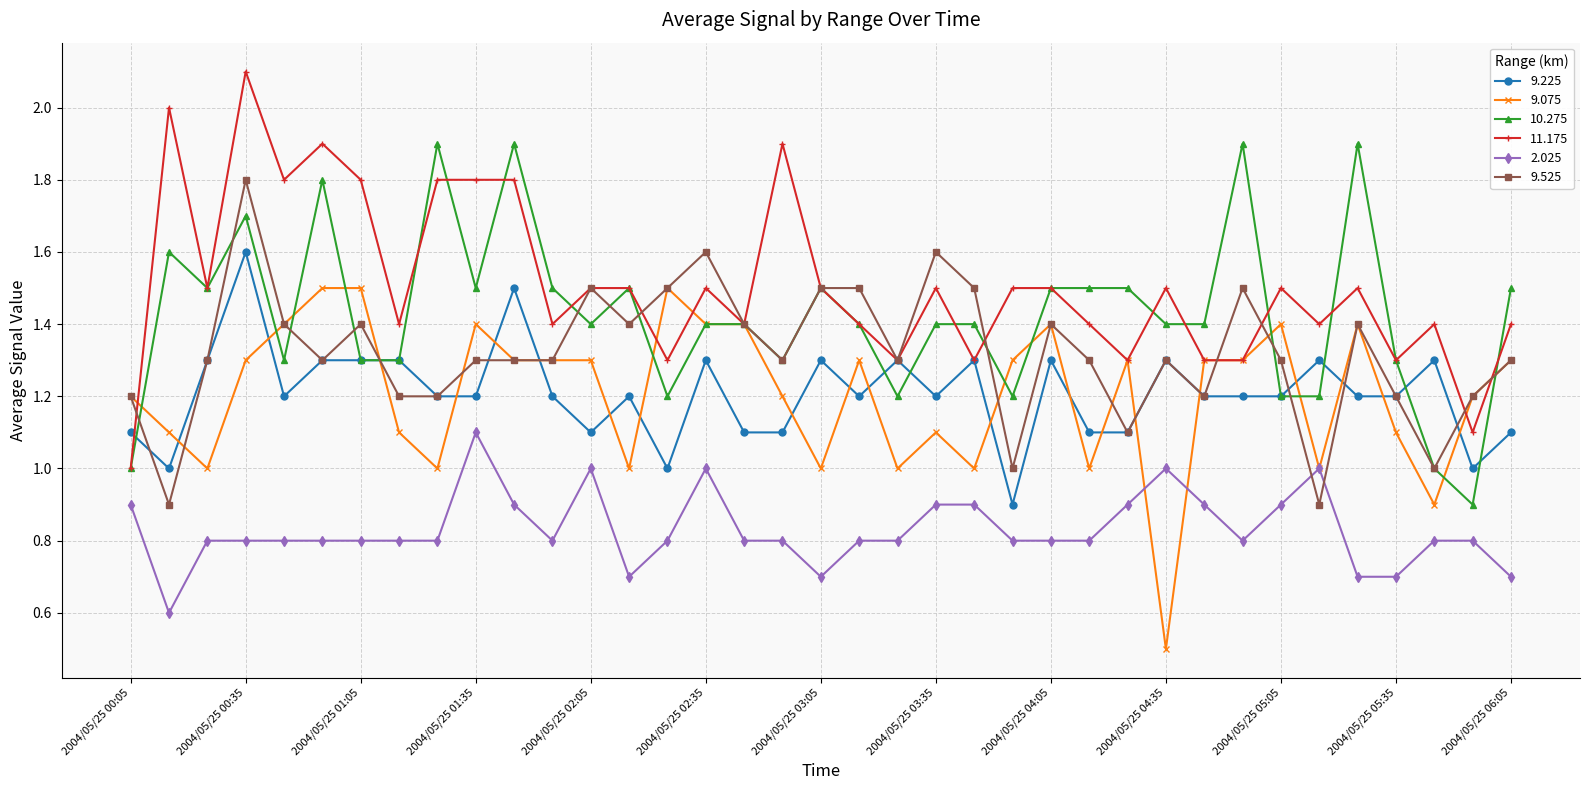

After their last crossing, which series has the higher values: 9.075 or 9.225?

9.075